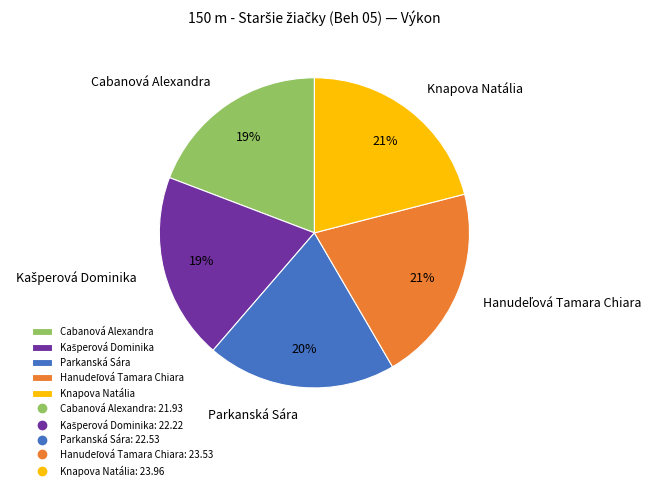

Does any single category account for the majority?

No